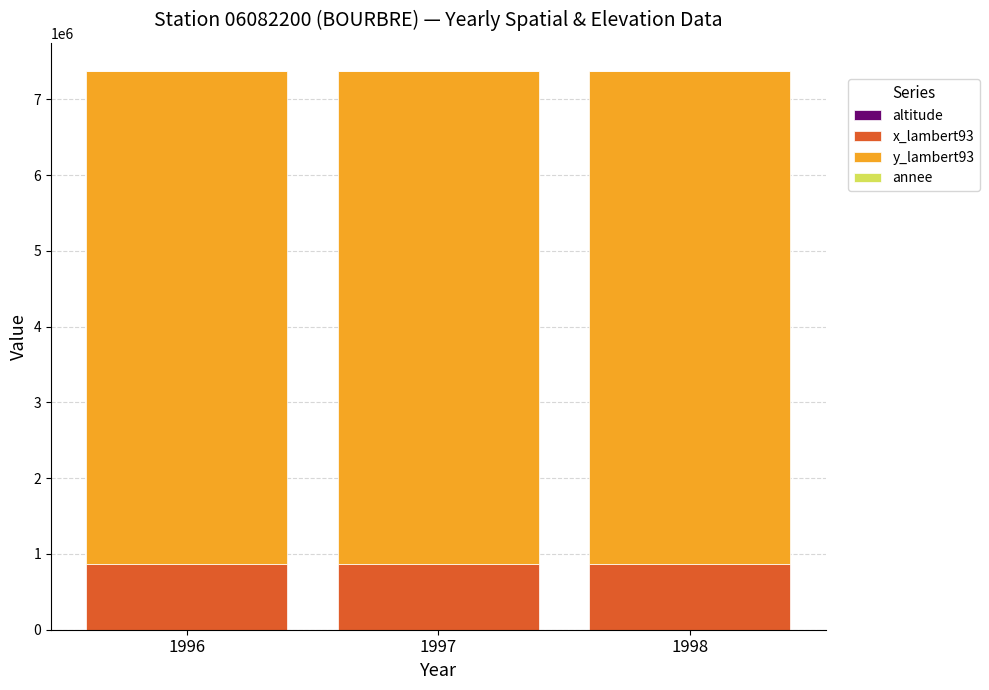

How many series are shown in this chart?

4